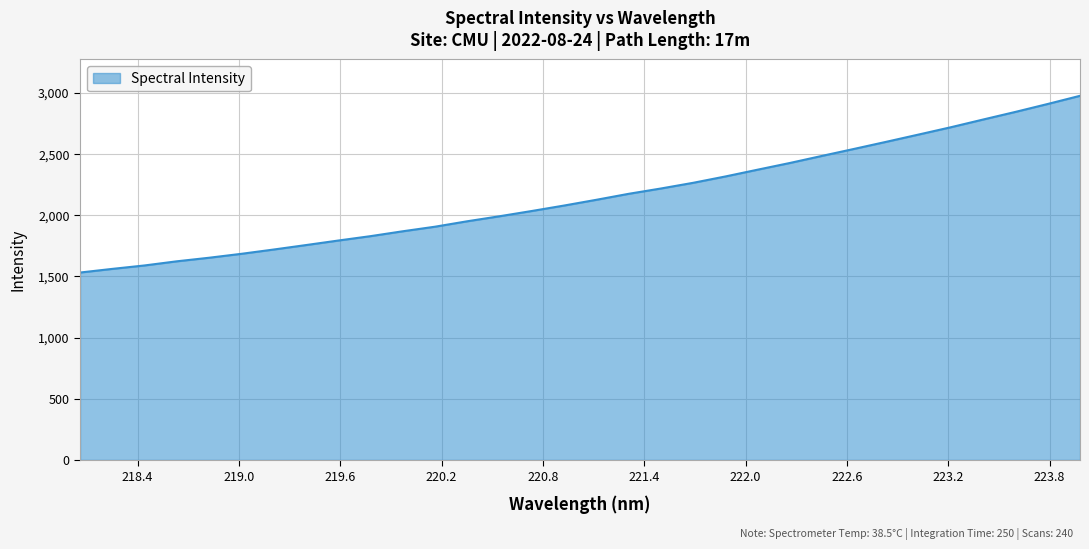

What is the difference between the maximum and minimum values?

1443.2